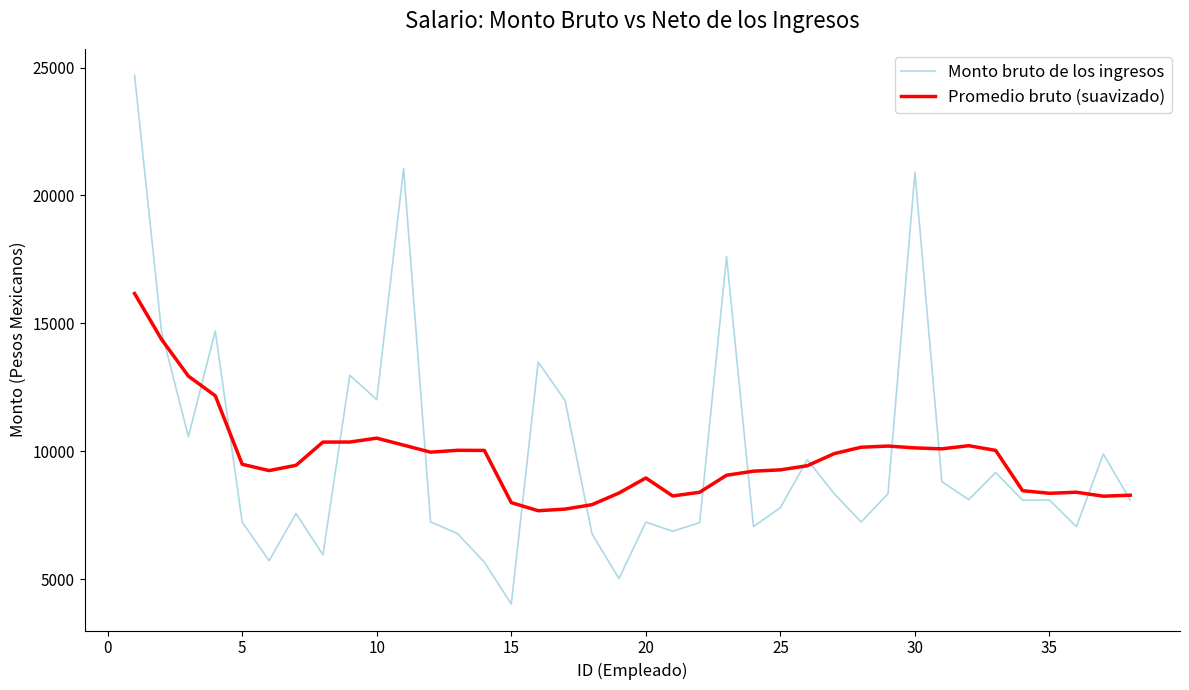

True or false: Promedio bruto (suavizado) has more than 0 interior local peaks.

True